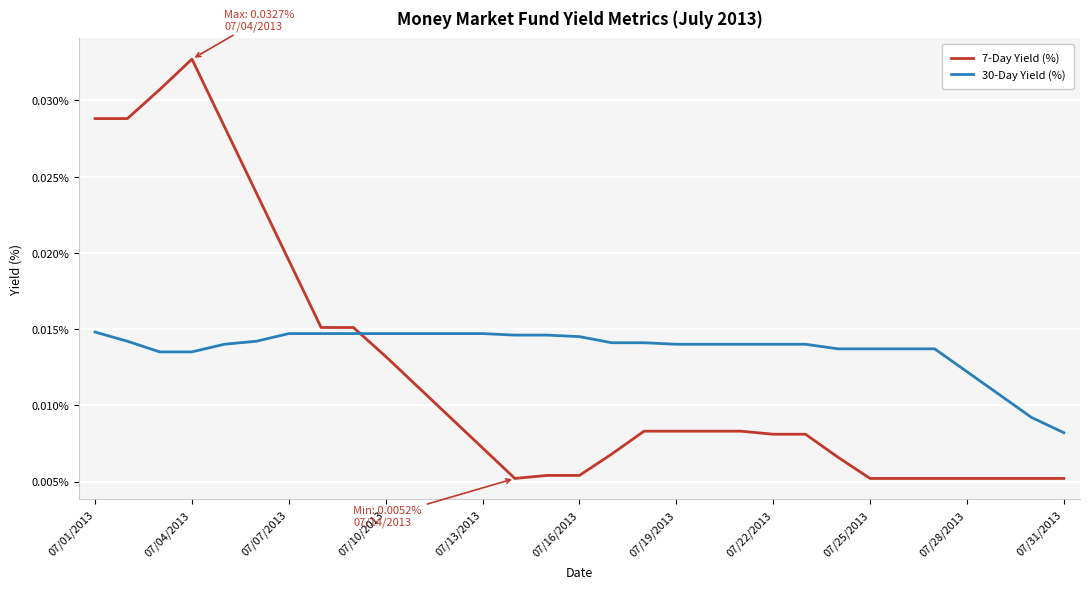

Count the 7-Day Yield (%) values in the range 0 to 1.

31